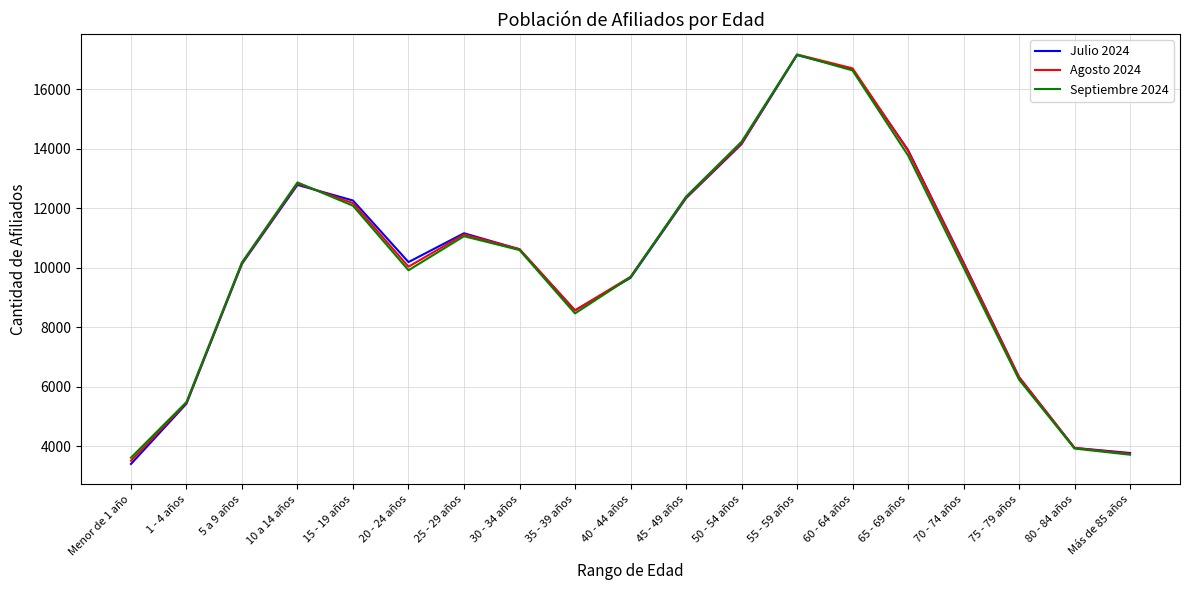

What is the average value of the Julio 2024 series?

10140